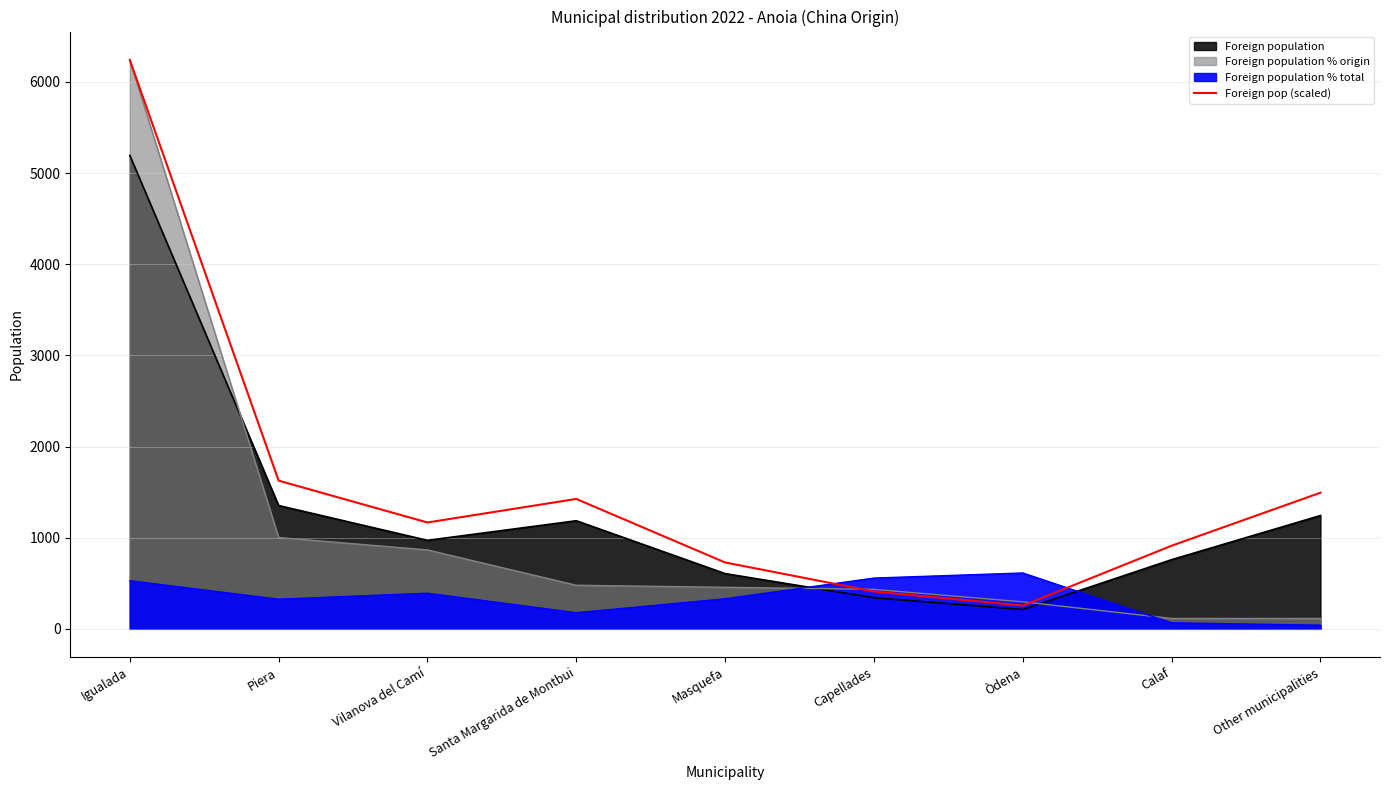

Does the chart display data point markers on the line(s)?

No